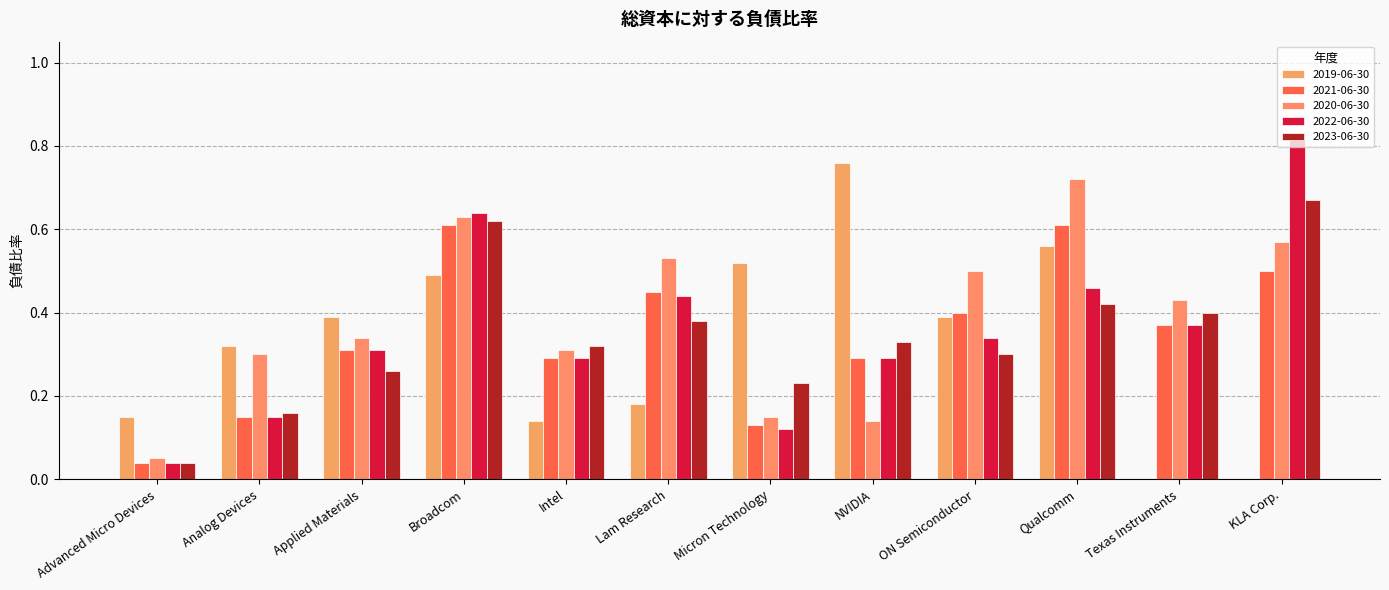

The 2023-06-30 series shows 0.6 at Broadcom. True or false?

True